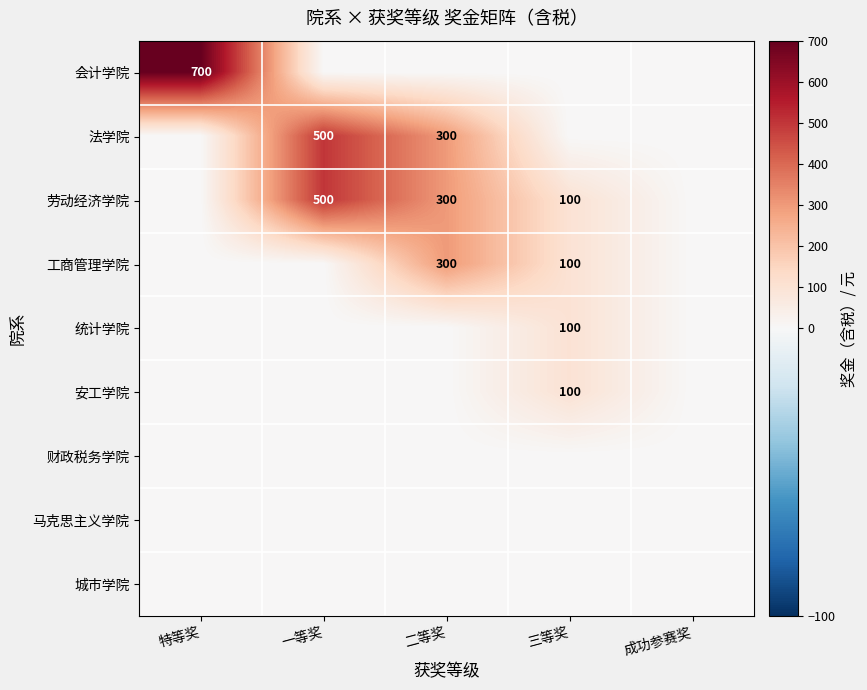

The 法学院 series shows 500 at 一等奖. True or false?

True